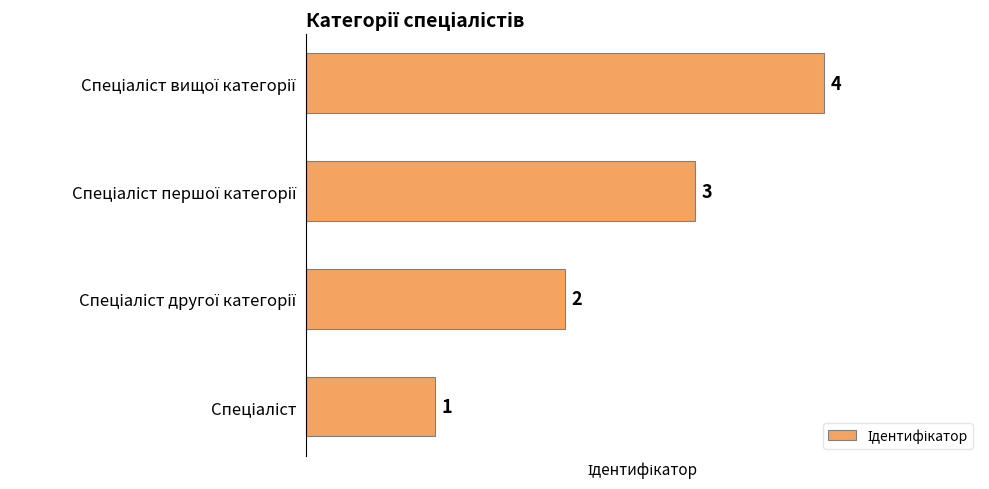

How many values are between 2 and 4?

3